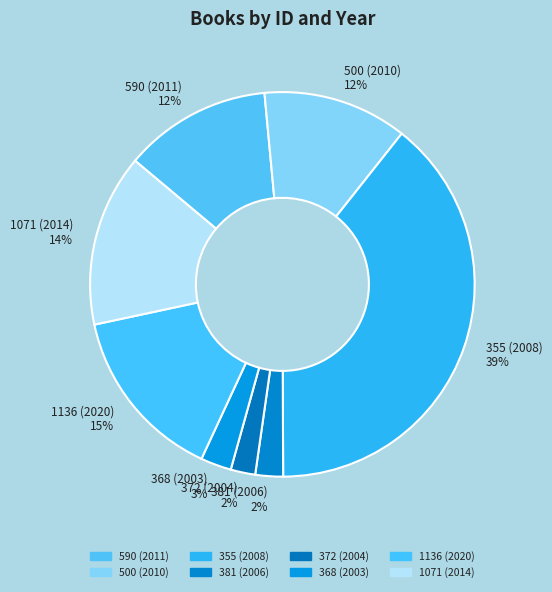

To the nearest percent, what portion does 1071 (2014) represent?

14%